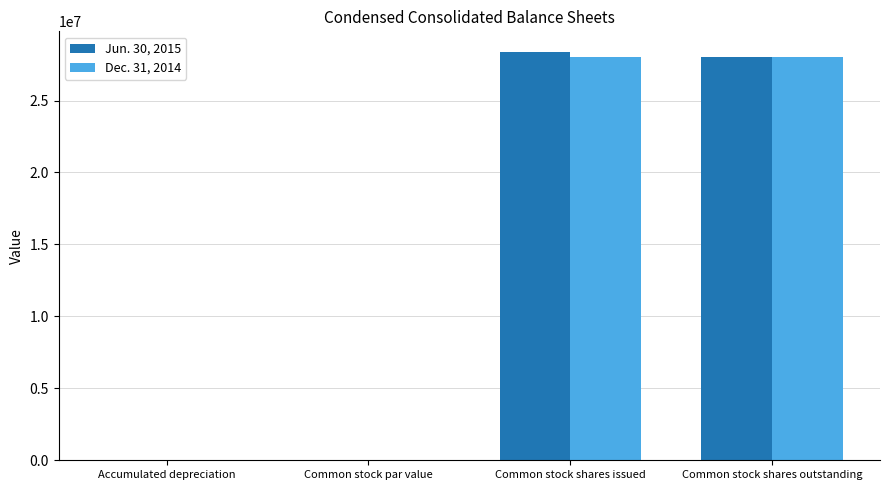

What is the average value of the Dec. 31, 2014 series?

14024931.5